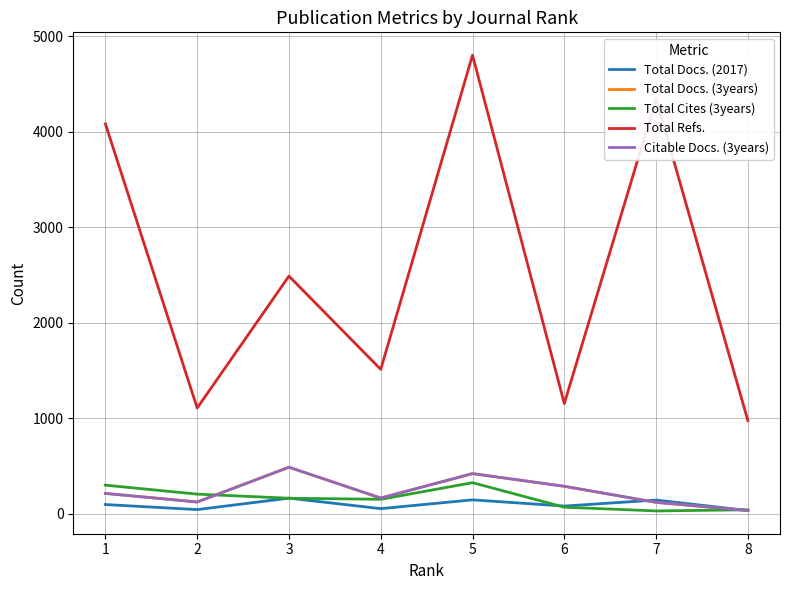

Is the value of Citable Docs. (3years) at 4 greater than the value of Total Docs. (3years) at 8?

Yes